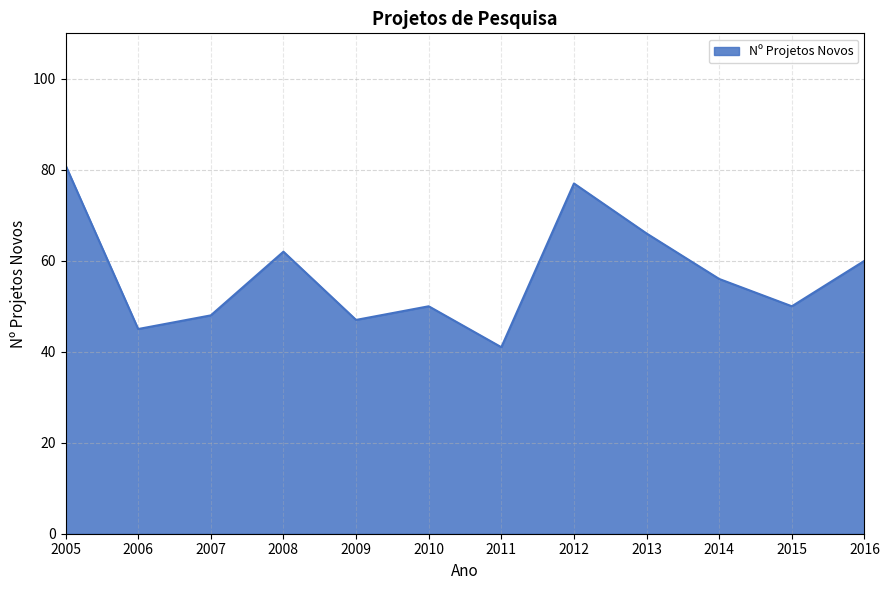

How many lines are shown in the chart?

1